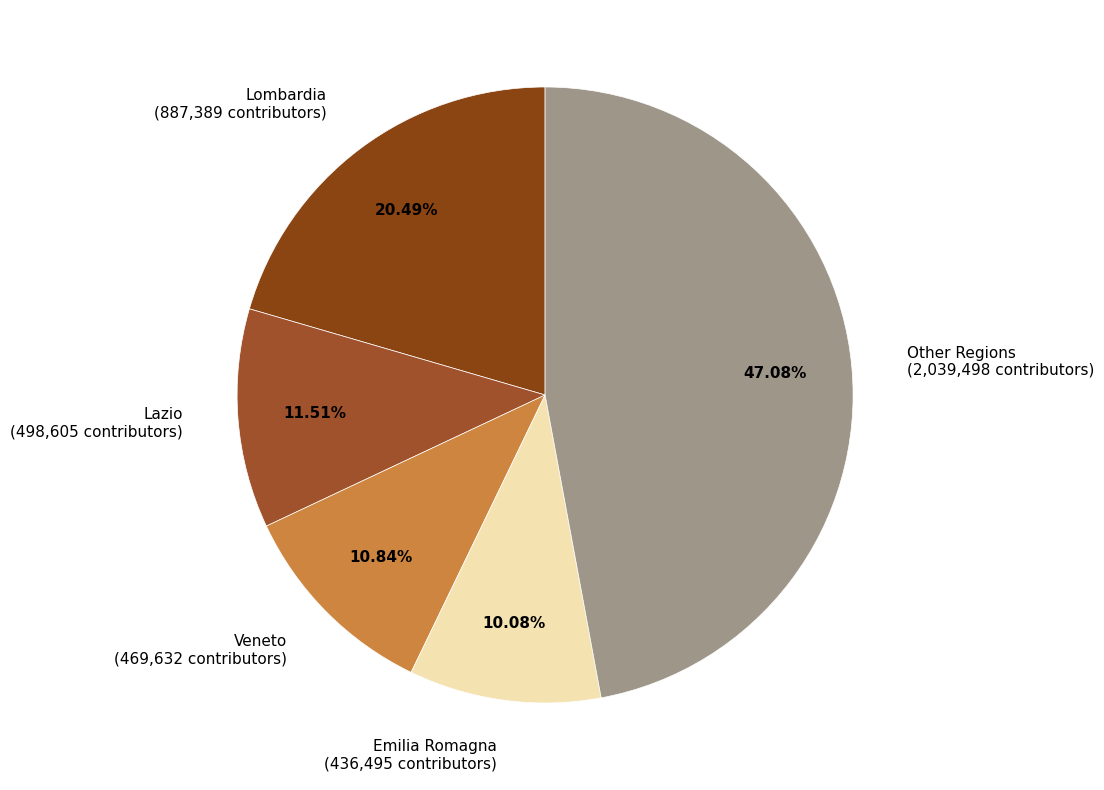

Count the number of slices in the pie.

5